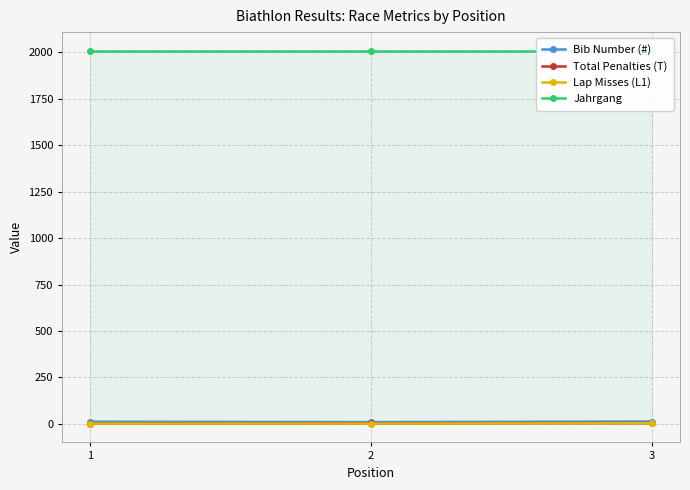

At which label is Total Penalties (T) closest to 2?

2